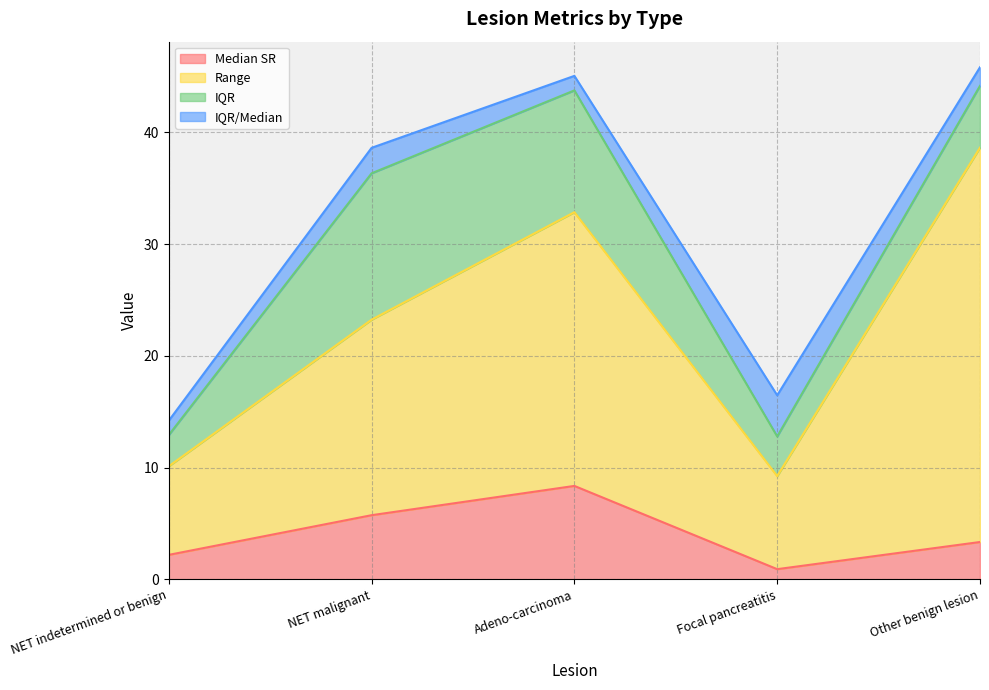

At how many categories does at least one series exceed 12?

3